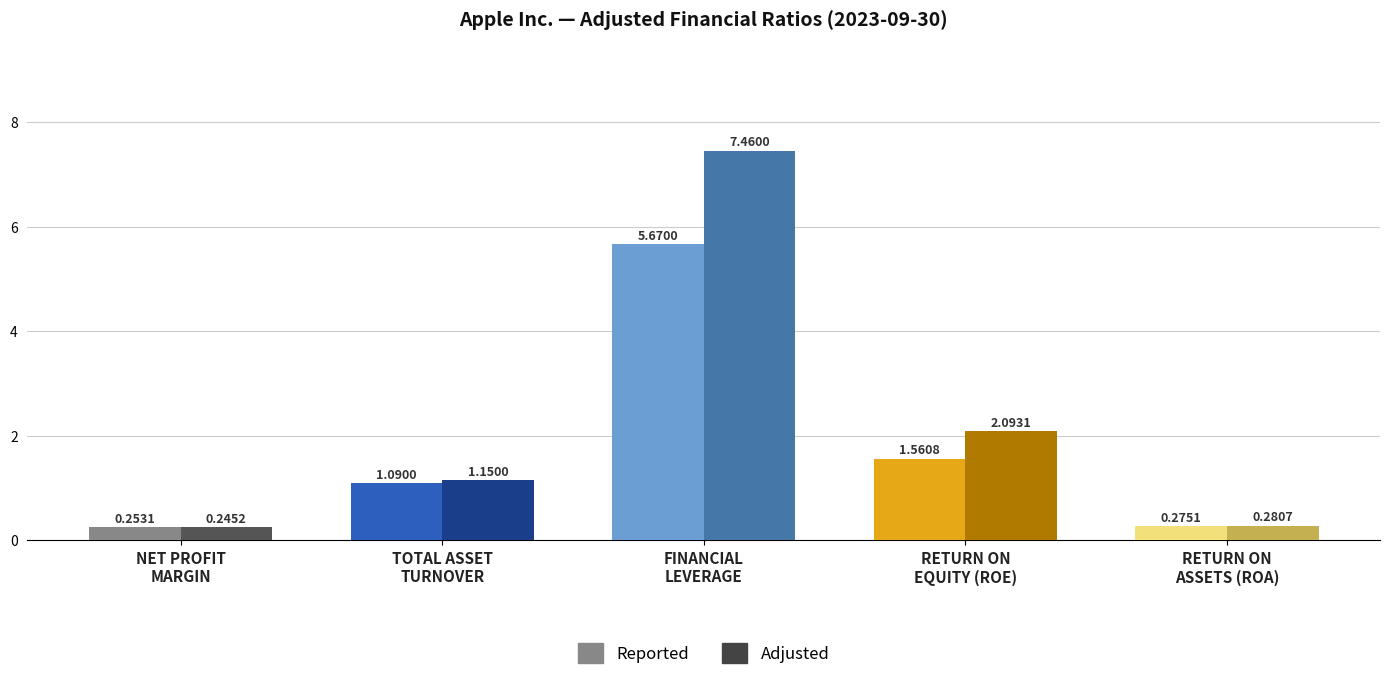

What is the lowest value of the Reported series?

0.3